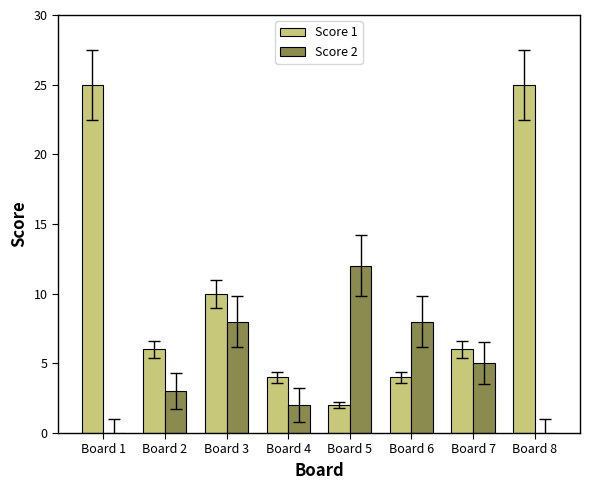

The Score 1 series shows 25 at Board 1. True or false?

True